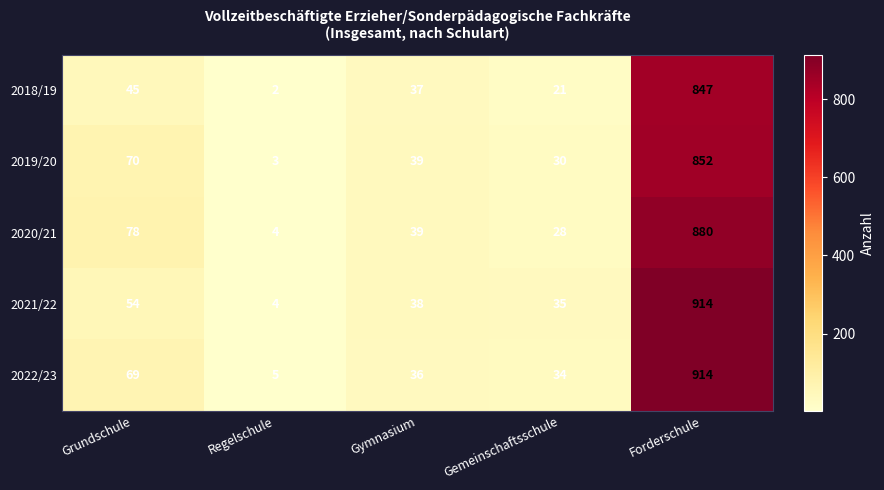

List the labels in order of 2022/23 value, largest first.

Forderschule, Grundschule, Gymnasium, Gemeinschaftsschule, Regelschule